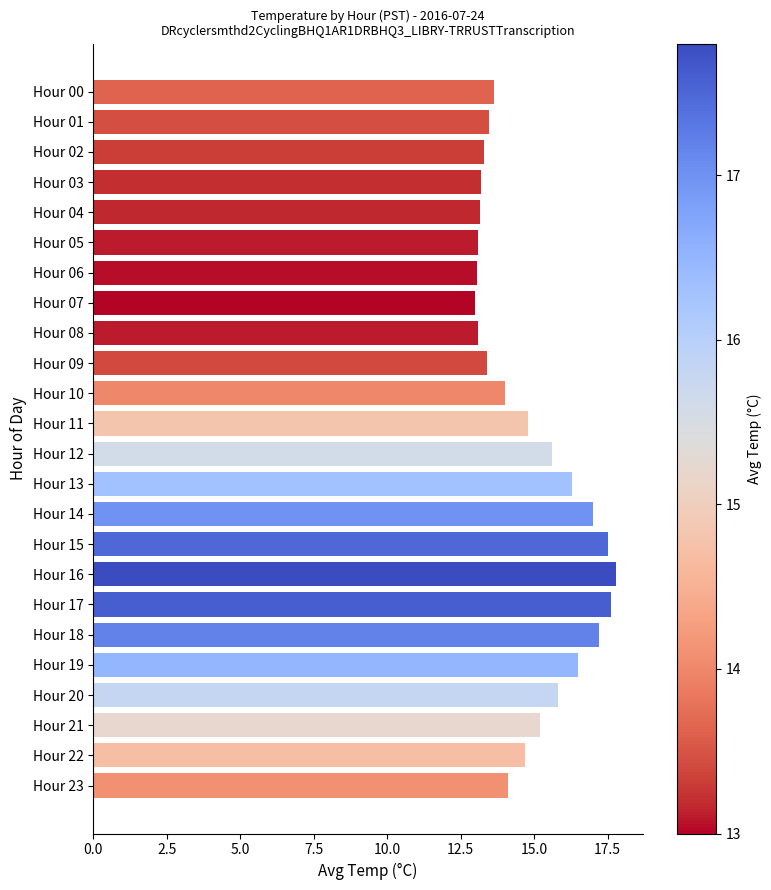

What is the difference between the maximum and minimum values?

4.8